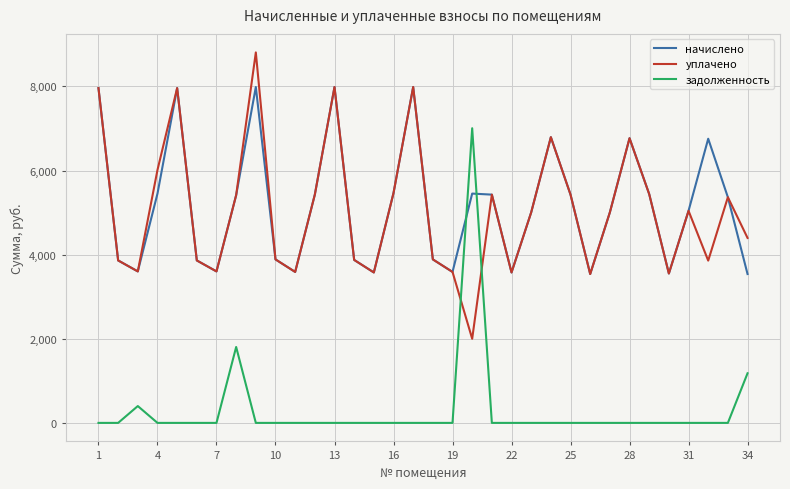

What is the greatest value displayed?

8809.1